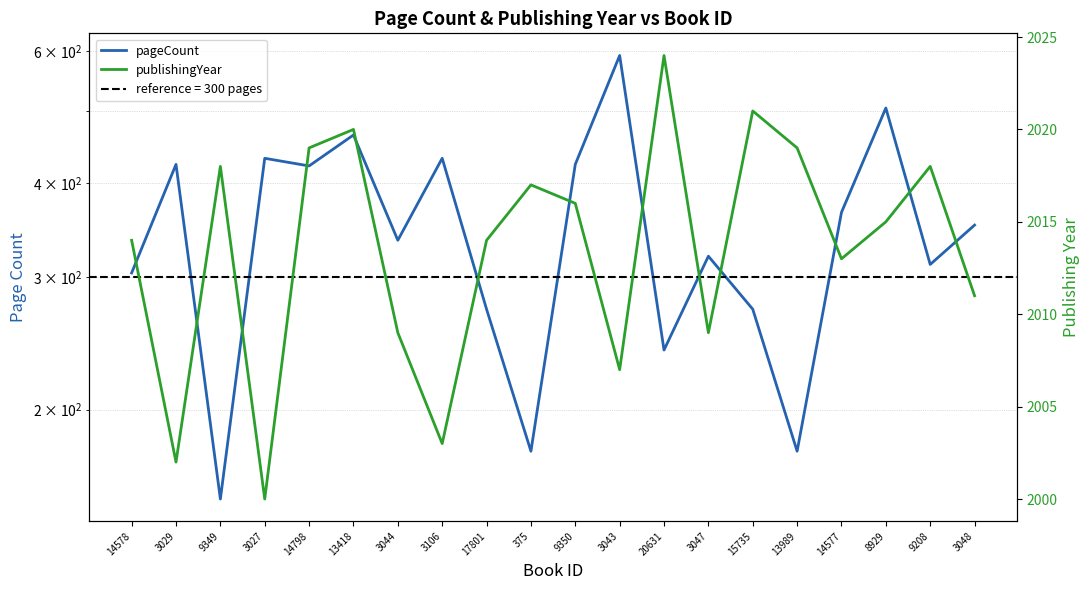

True or false: pageCount and publishingYear cross at least once.

False